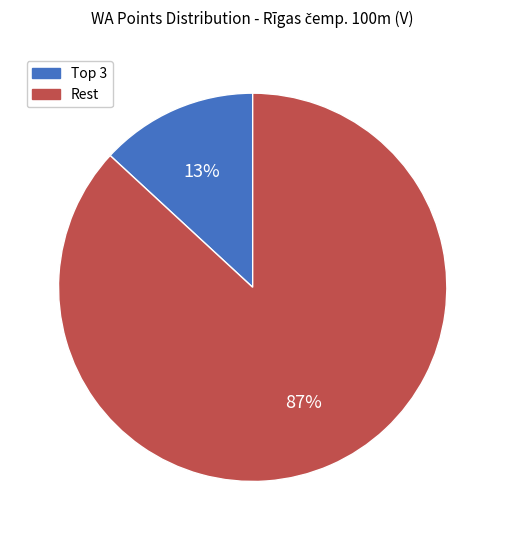

How many segments does this pie chart have?

2